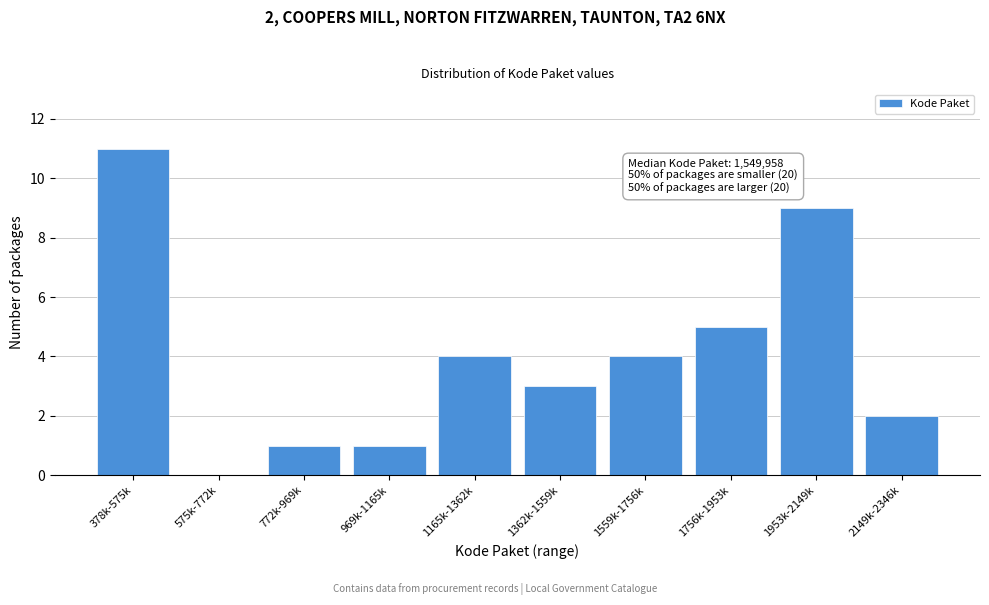

Reading right to left, list all the values displayed in this chart.

2149k-2346k=2	1953k-2149k=9	1756k-1953k=5	1559k-1756k=4	1362k-1559k=3	1165k-1362k=4	969k-1165k=1	772k-969k=1	575k-772k=0	378k-575k=11